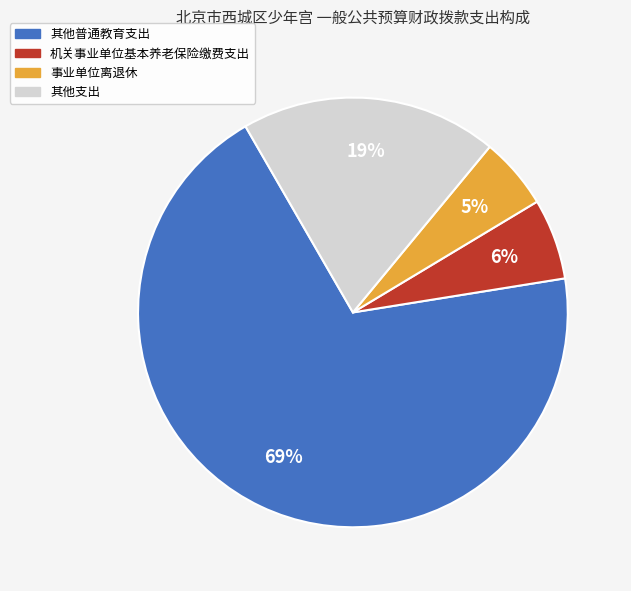

Combined, do 其他支出 and 事业单位离退休 account for over 50%?

No